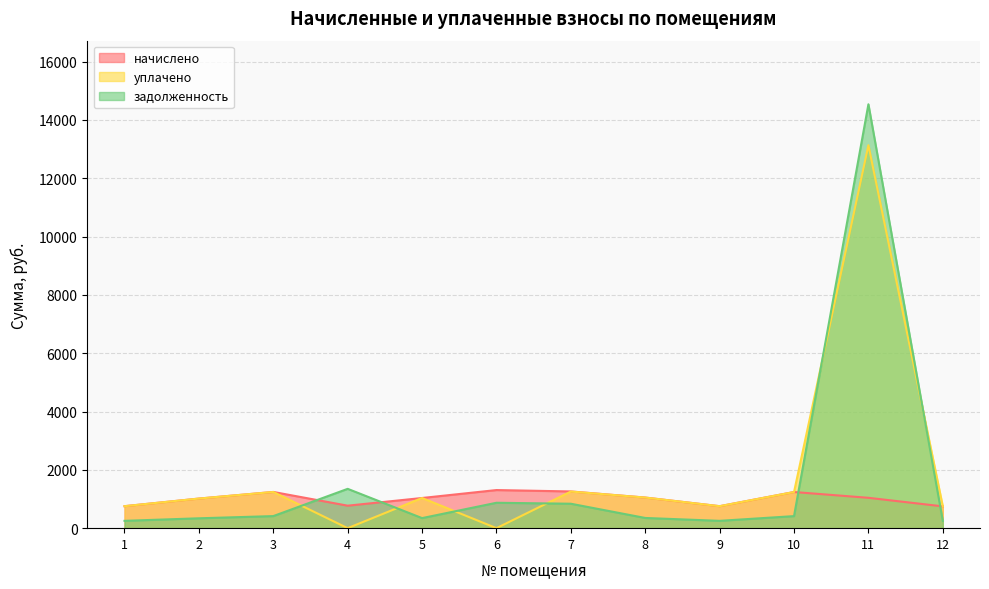

At which label is начислено closest to 1027?

5